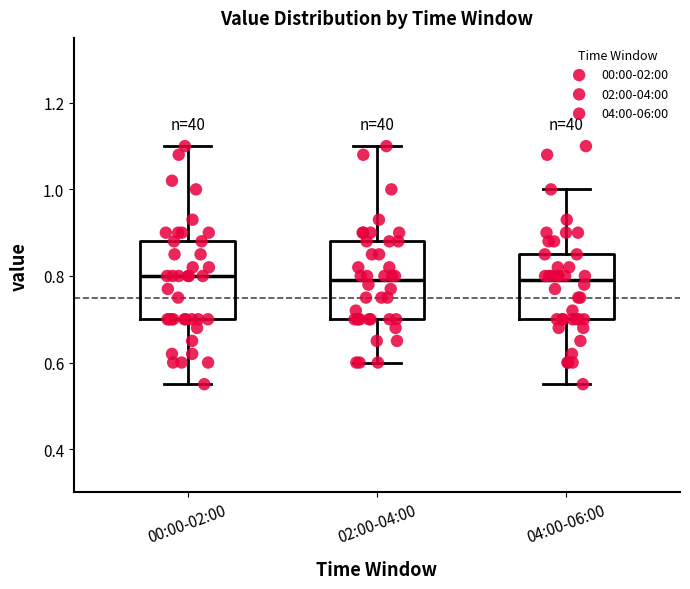

Reading left to right, transcribe this box plot: for each box, give where its median line is, the range the box spans, and where its two whiskers end, as read against the y-axis. The values are not printed on the chart, so give them approximately, as read against the axis.

00:00-02:00: median 0.80, box 0.70 to 0.88, whiskers 0.56 to 1.10
02:00-04:00: median 0.80, box 0.70 to 0.88, whiskers 0.60 to 1.10
04:00-06:00: median 0.80, box 0.70 to 0.86, whiskers 0.56 to 1.00